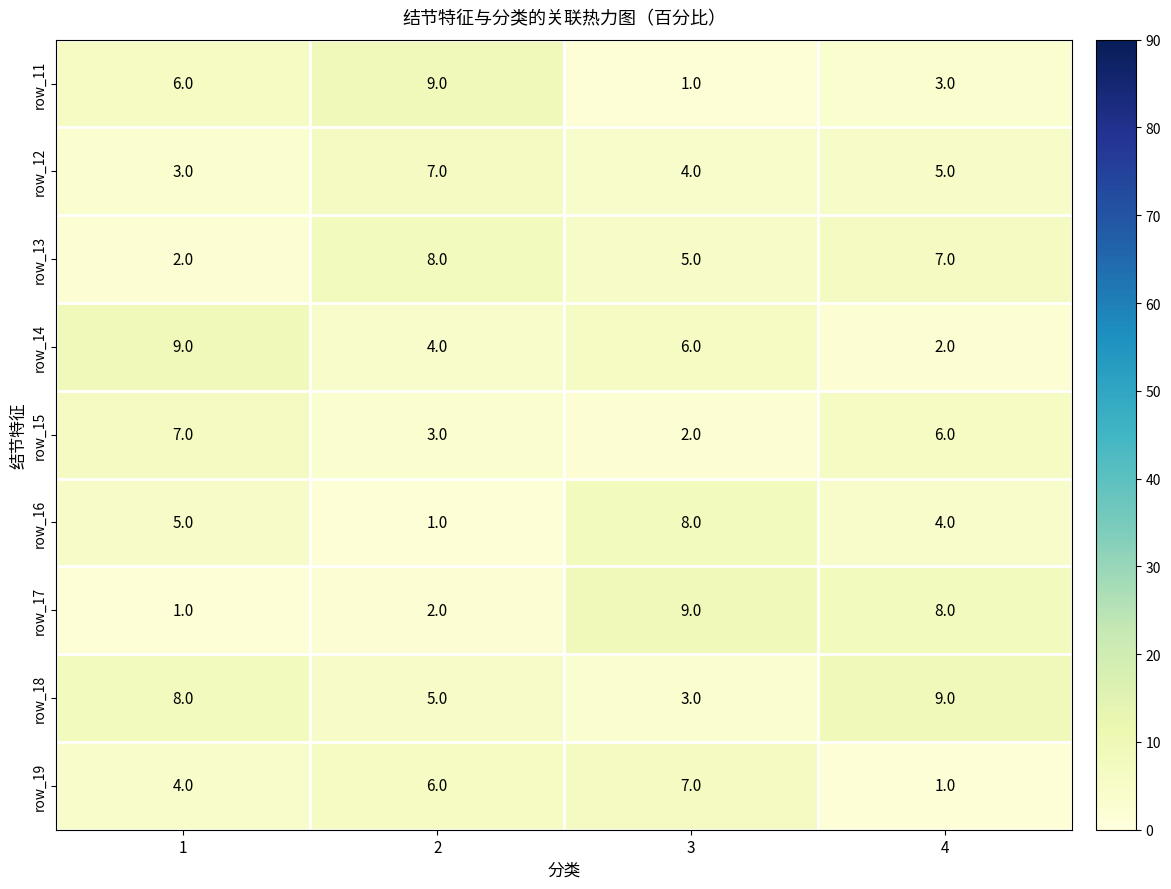

What is the difference between the row_16 values at 3 and 4?

4